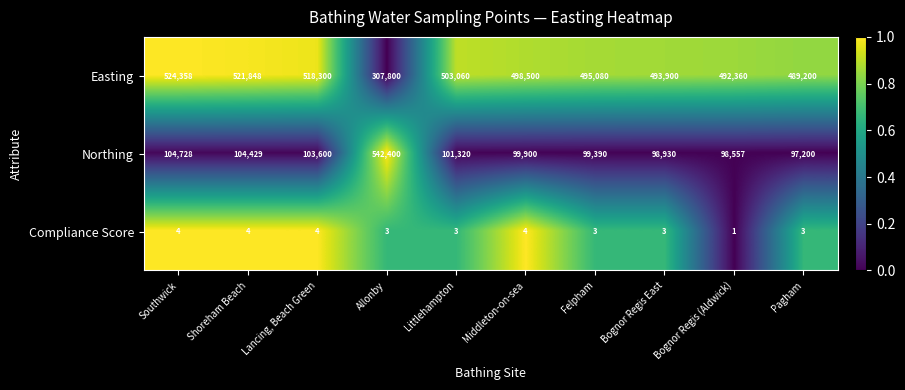

At which category is the sum across all series the highest?

Allonby